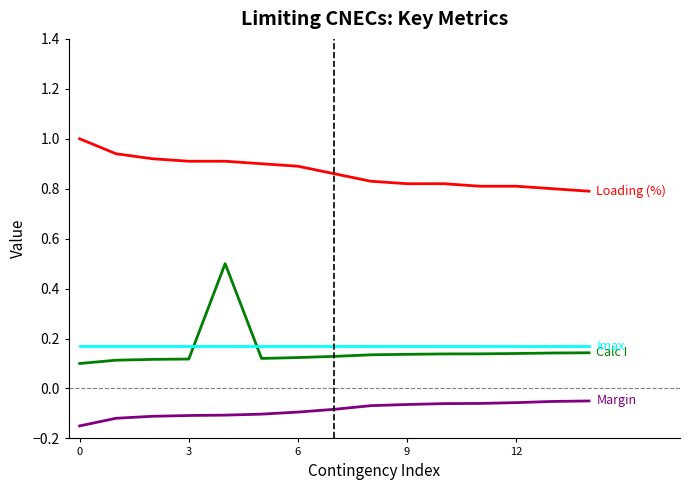

What is the greatest value displayed?

1.0